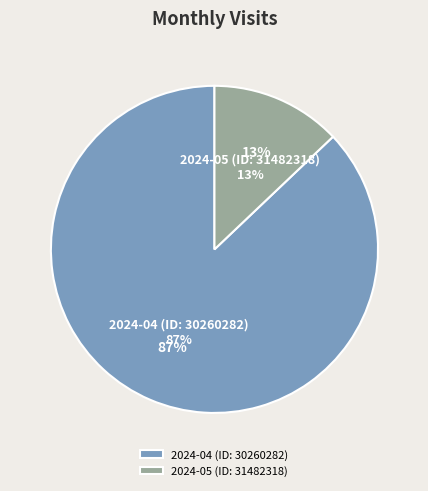

Count the number of slices in the pie.

2